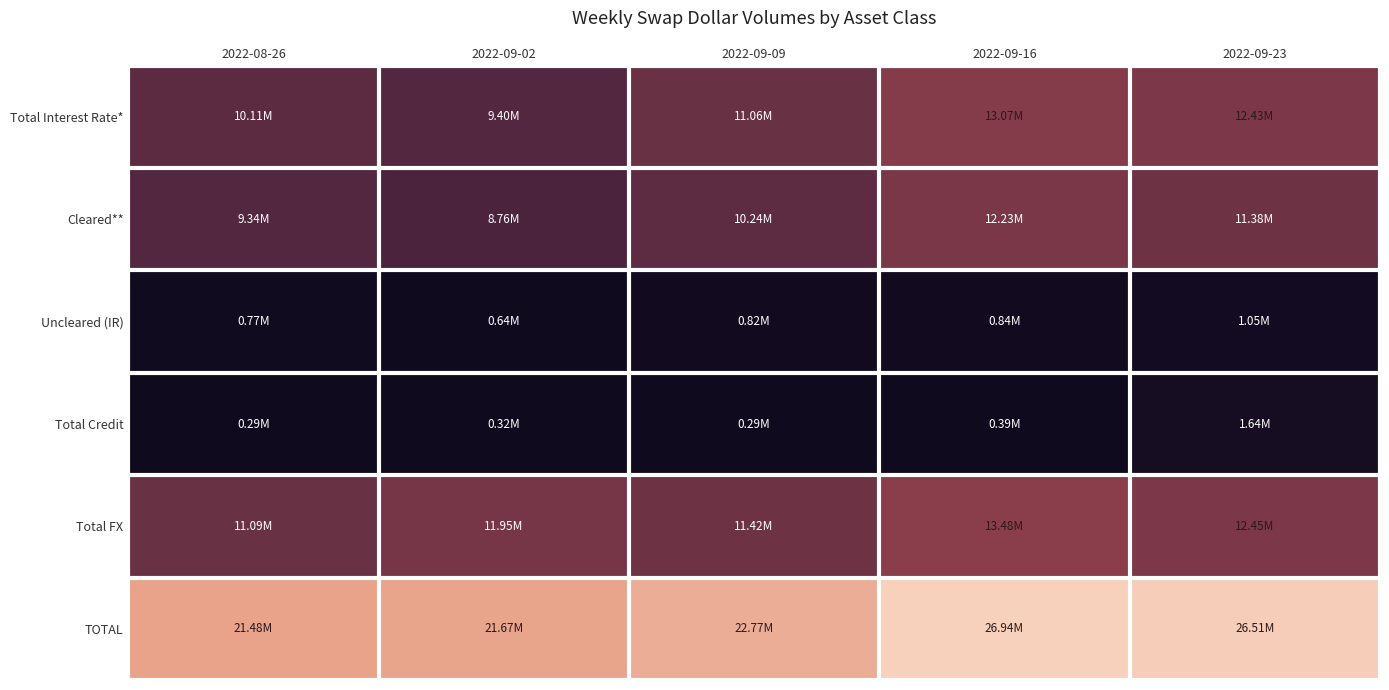

What is the maximum value shown in the chart?

26937751